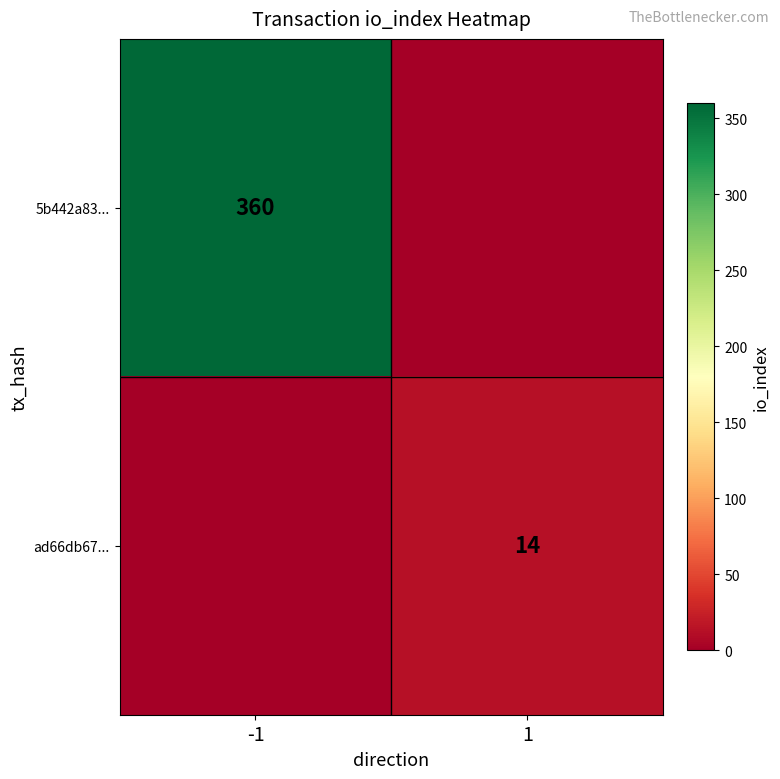

Is the value of 5b442a83... at -1 greater than the value of ad66db67... at 1?

Yes